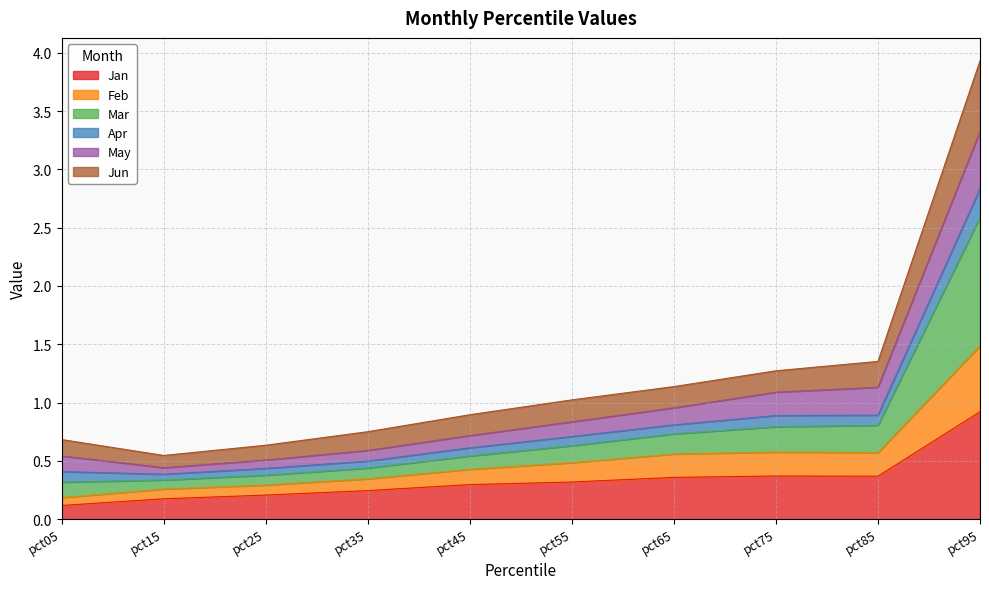

At which label does Jan reach its peak?

pct95